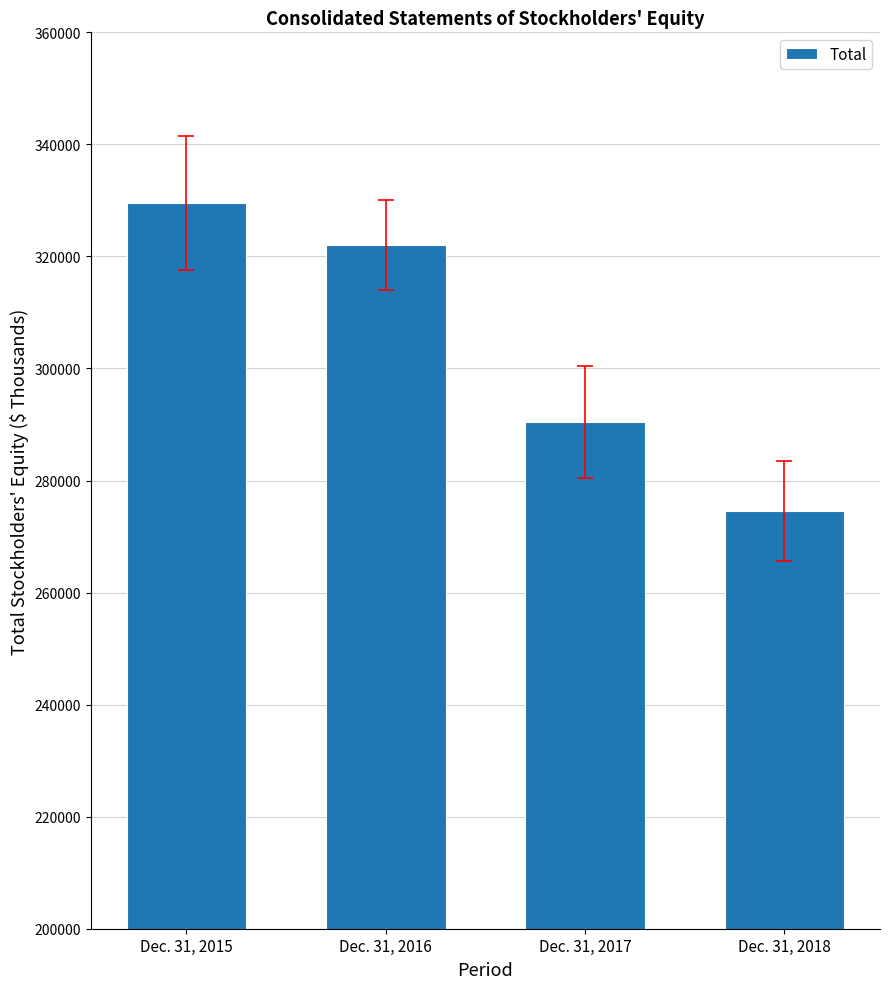

What is the change in value from Dec. 31, 2016 to Dec. 31, 2018?

-47533